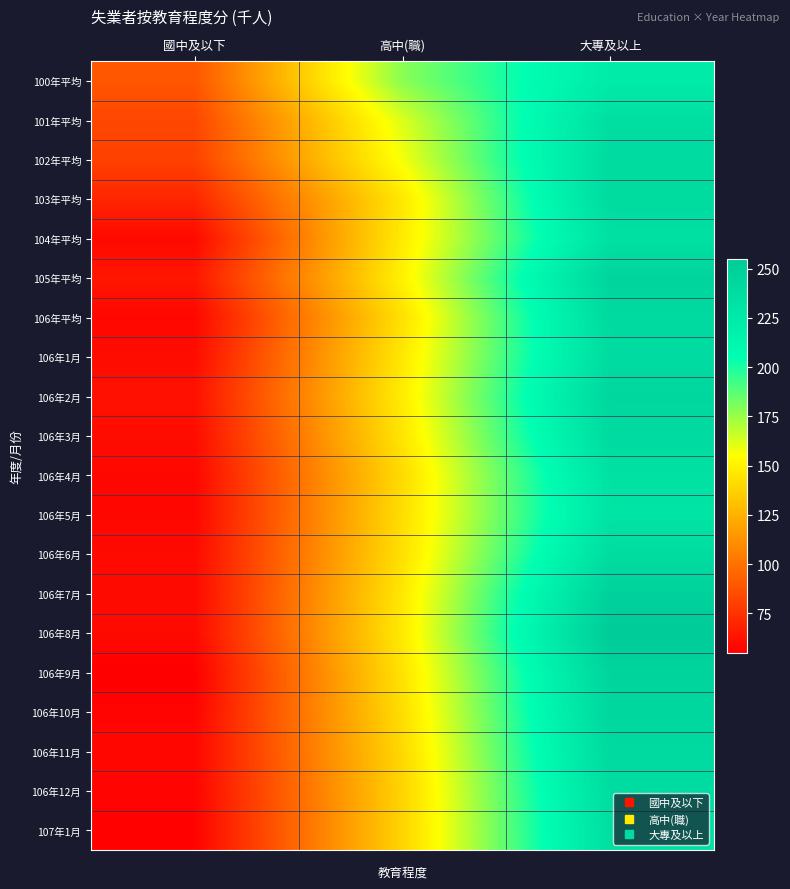

Reading left to right, list all the values displayed in this chart.

100年平均: 國中及以下=89	高中(職)=178	大專及以上=224
101年平均: 國中及以下=83	高中(職)=162	大專及以上=236
102年平均: 國中及以下=81	高中(職)=157	大專及以上=240
103年平均: 國中及以下=70	高中(職)=146	大專及以上=240
104年平均: 國中及以下=59	高中(職)=147	大專及以上=234
105年平均: 國中及以下=64	高中(職)=150	大專及以上=246
106年平均: 國中及以下=58	高中(職)=143	大專及以上=241
106年1月: 國中及以下=60	高中(職)=146	大專及以上=239
106年2月: 國中及以下=62	高中(職)=148	大專及以上=244
106年3月: 國中及以下=60	高中(職)=145	大專及以上=240
106年4月: 國中及以下=58	高中(職)=141	大專及以上=233
106年5月: 國中及以下=58	高中(職)=142	大專及以上=231
106年6月: 國中及以下=59	高中(職)=143	大專及以上=238
106年7月: 國中及以下=59	高中(職)=146	大專及以上=249
106年8月: 國中及以下=59	高中(職)=147	大專及以上=255
106年9月: 國中及以下=55	高中(職)=144	大專及以上=246
106年10月: 國中及以下=57	高中(職)=142	大專及以上=244
106年11月: 國中及以下=58	高中(職)=140	大專及以上=241
106年12月: 國中及以下=57	高中(職)=138	大專及以上=238
107年1月: 國中及以下=56	高中(職)=138	大專及以上=236